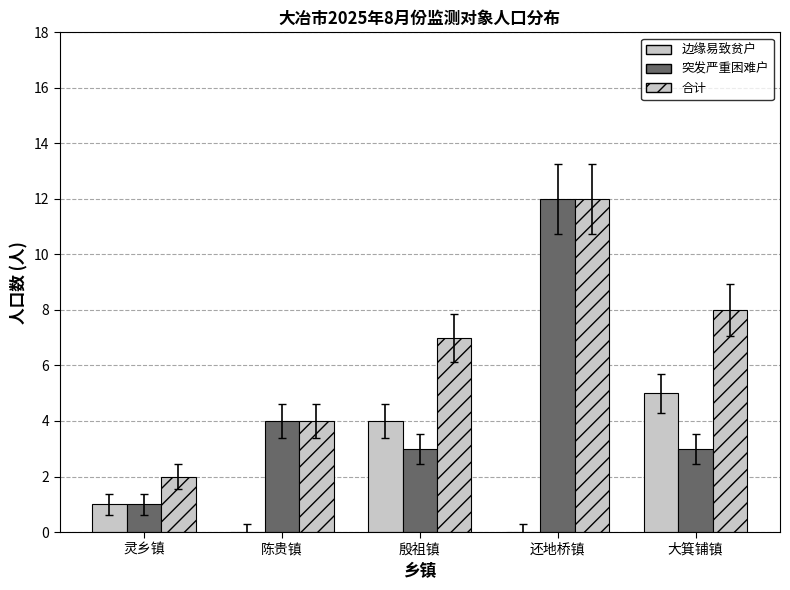

Reading left to right, transcribe all the data shown in this chart.

边缘易致贫户: 1	0	4	0	5
突发严重困难户: 1	4	3	12	3
合计: 2	4	7	12	8